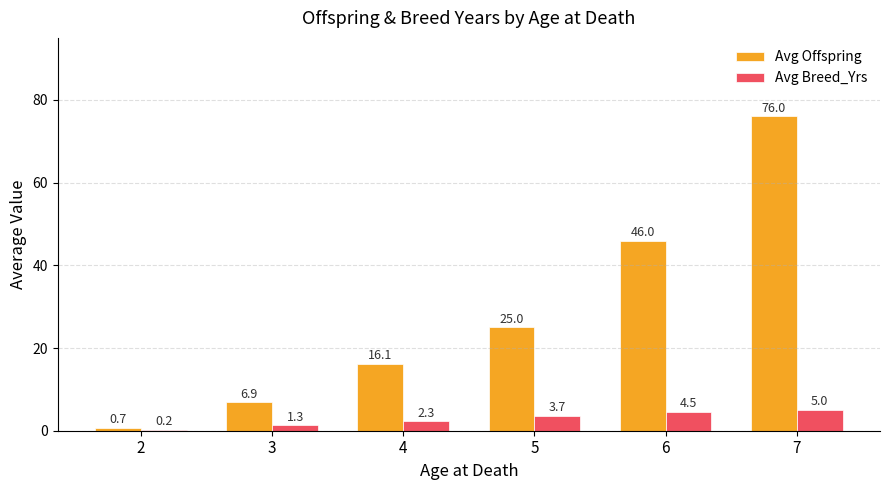

What are all the series names shown in the legend?

Avg Offspring, Avg Breed_Yrs